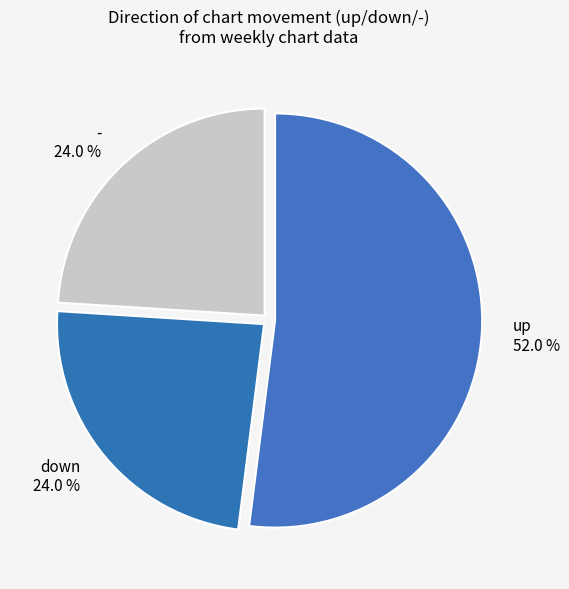

Is it true that down is 24% of the pie?

True